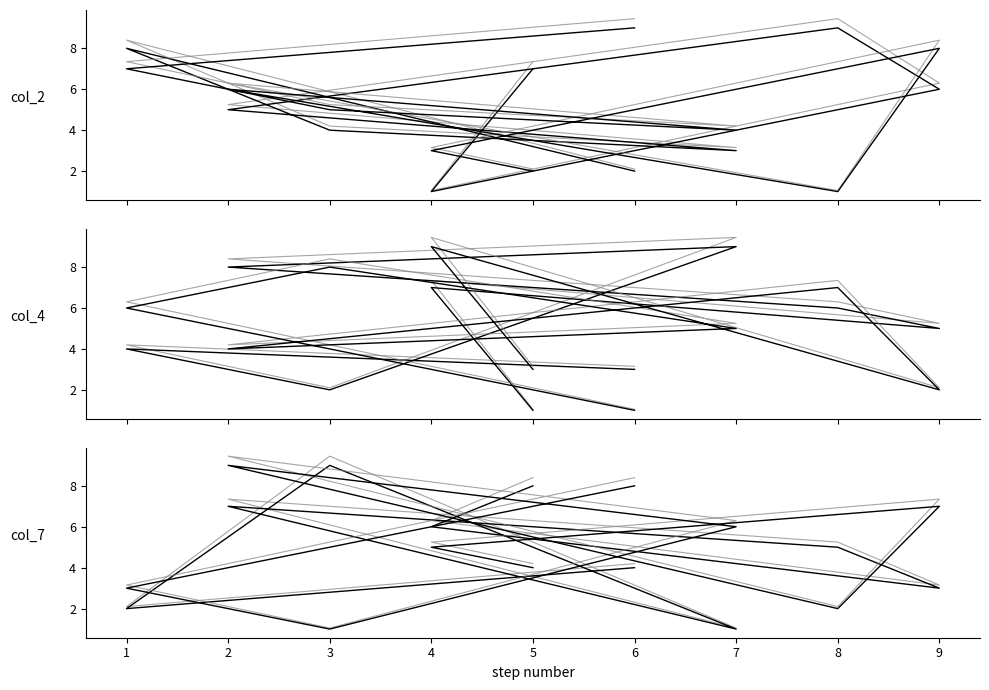

What position from the right is 7?

4